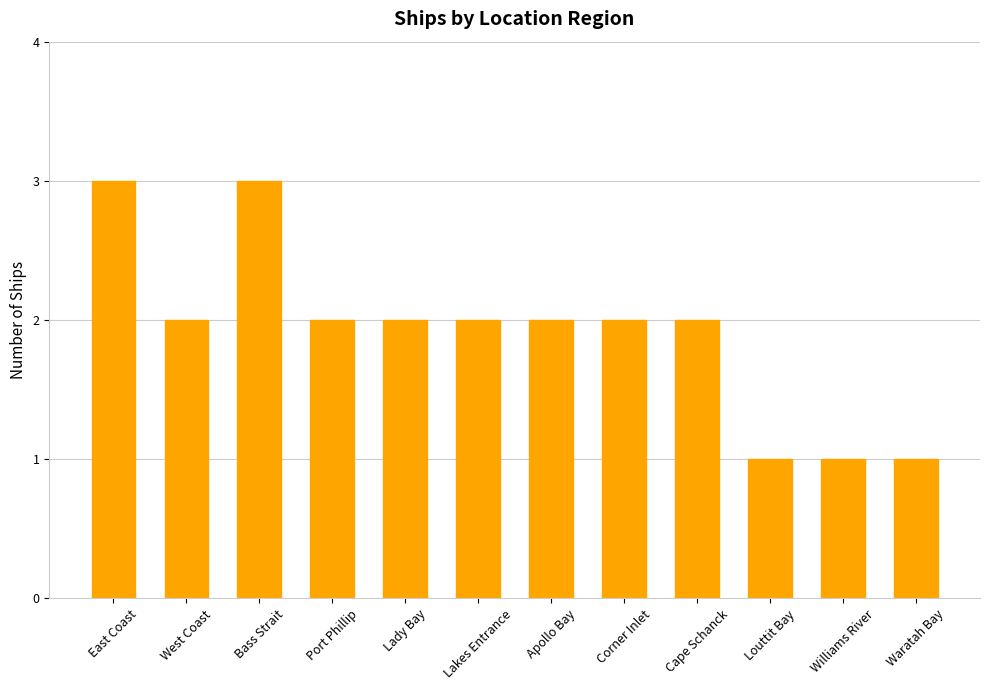

Reading left to right, extract all data points from this chart.

3	2	3	2	2	2	2	2	2	1	1	1